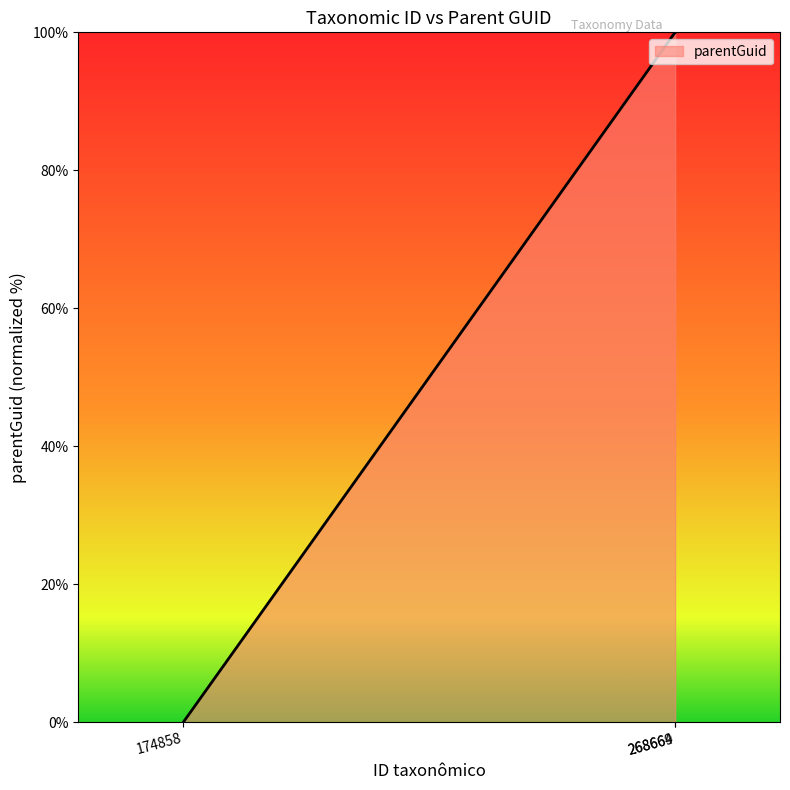

What is the average value?

67